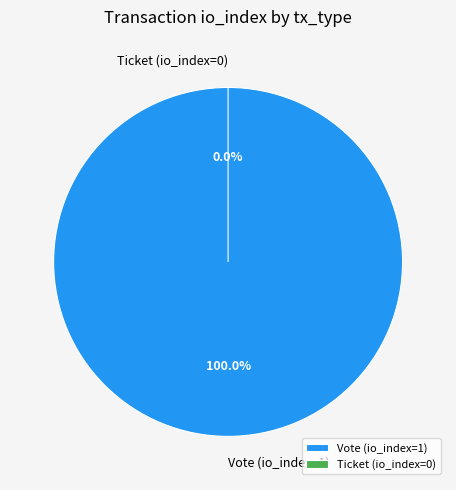

Combined, do Vote (io_index=1) and Ticket (io_index=0) account for over 50%?

Yes